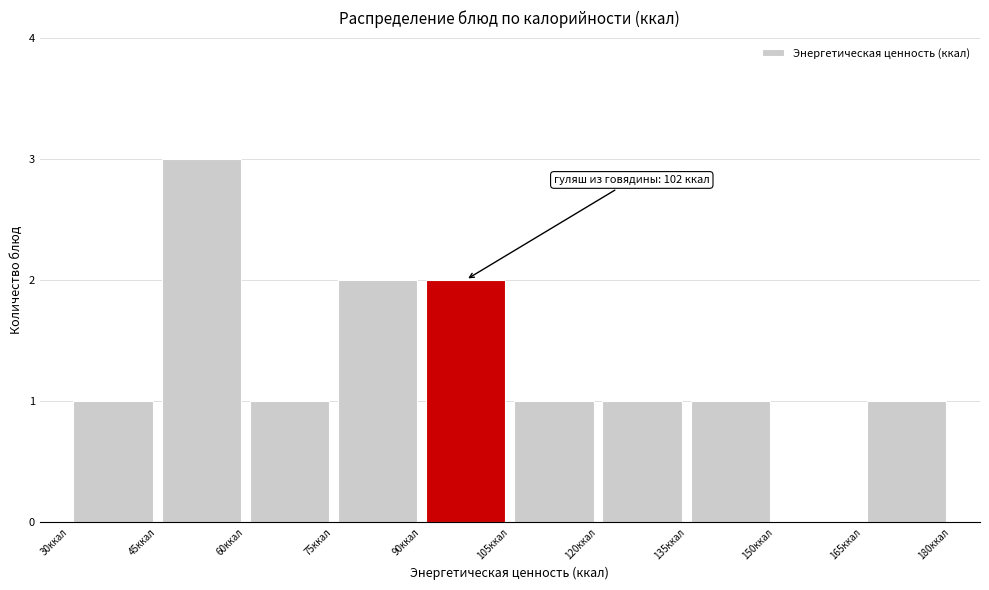

Over which range of the x-axis is the bar tallest?

45 to 60